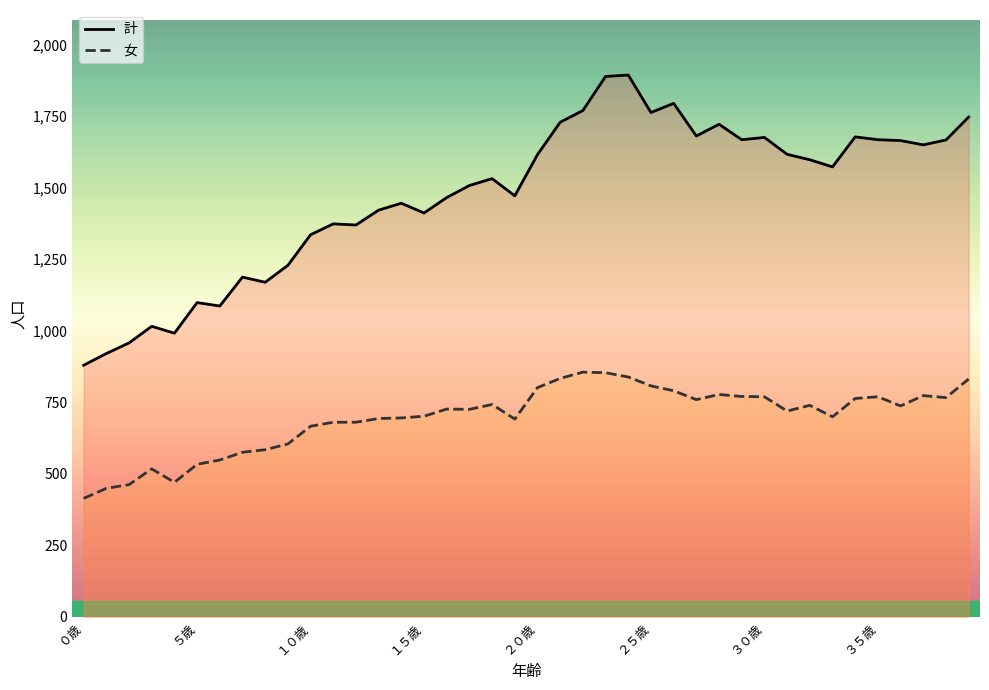

Is it true that 女 equals 424 at 31?

False